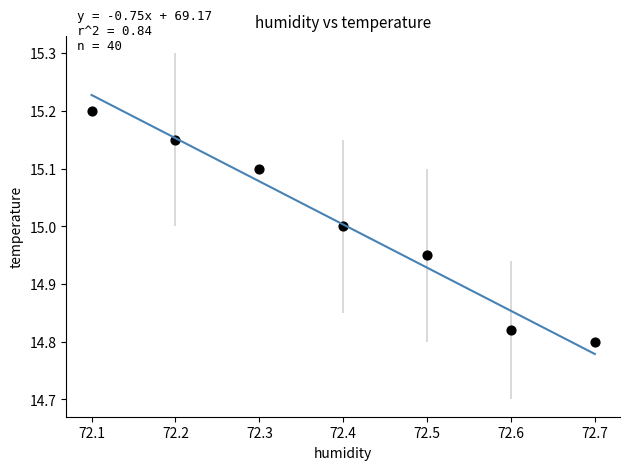

What is the average X value?

72.4